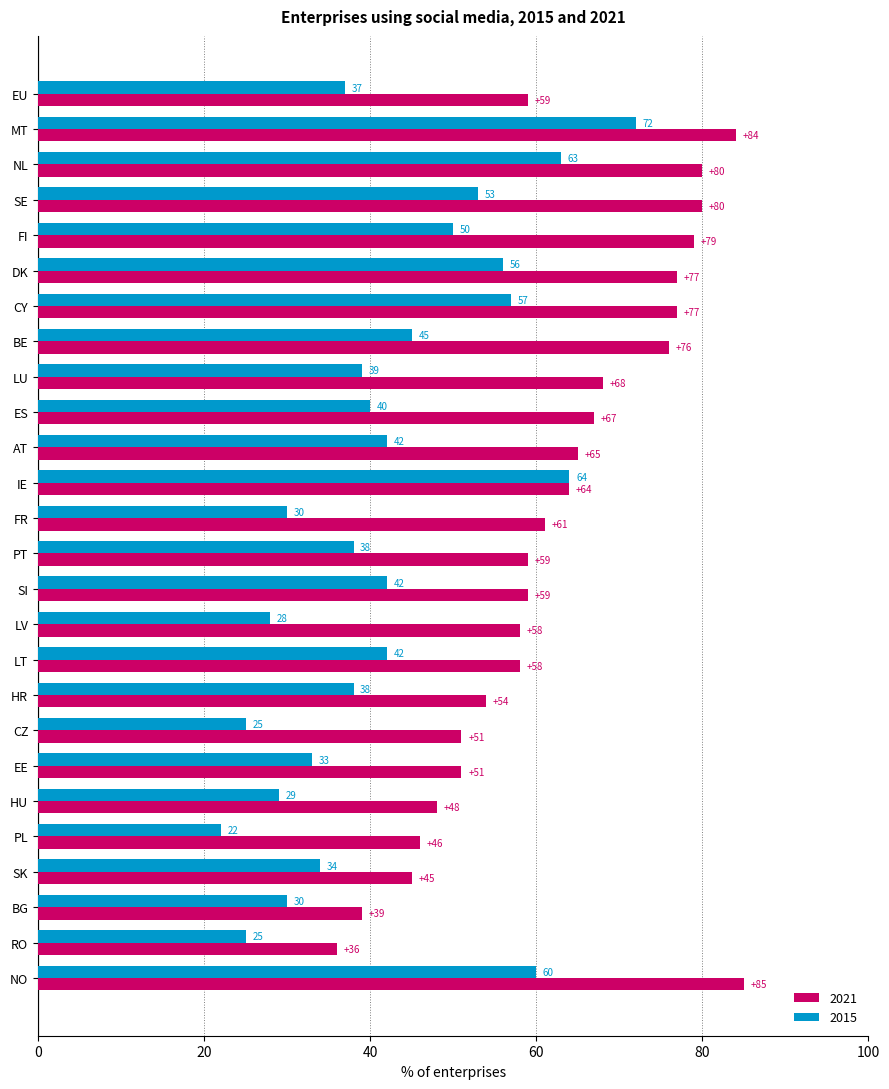

At how many categories does at least one series exceed 42?

24